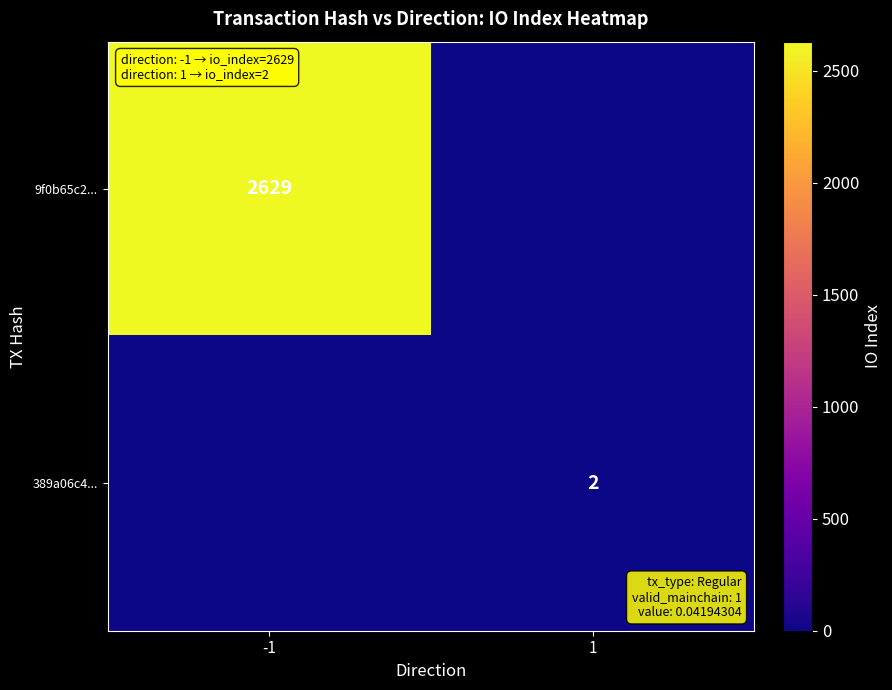

Is the value of 9f0b65c2... at -1 greater than the value of 389a06c4... at 1?

Yes